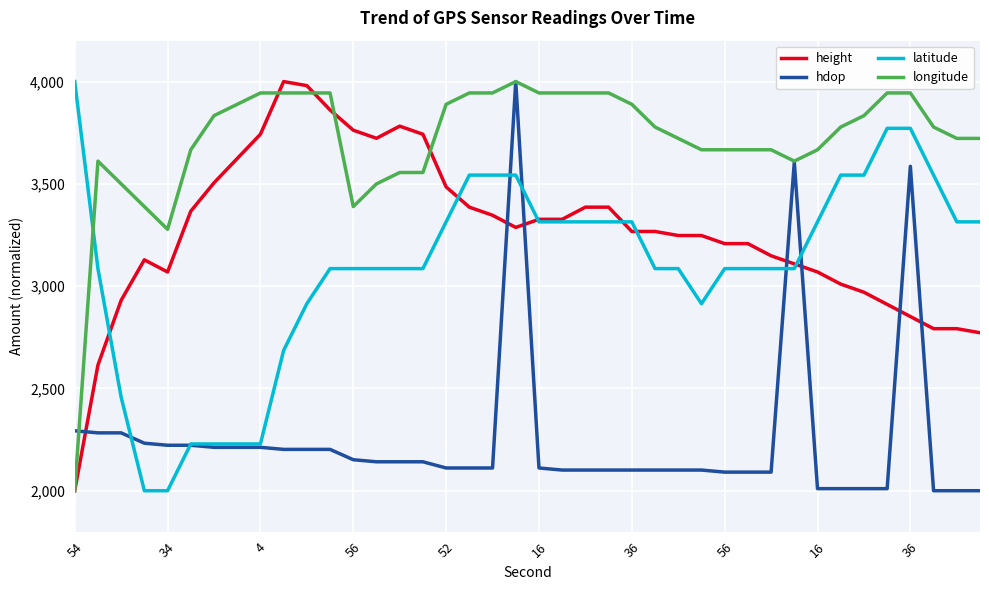

Which series has the largest total across all categories?

longitude